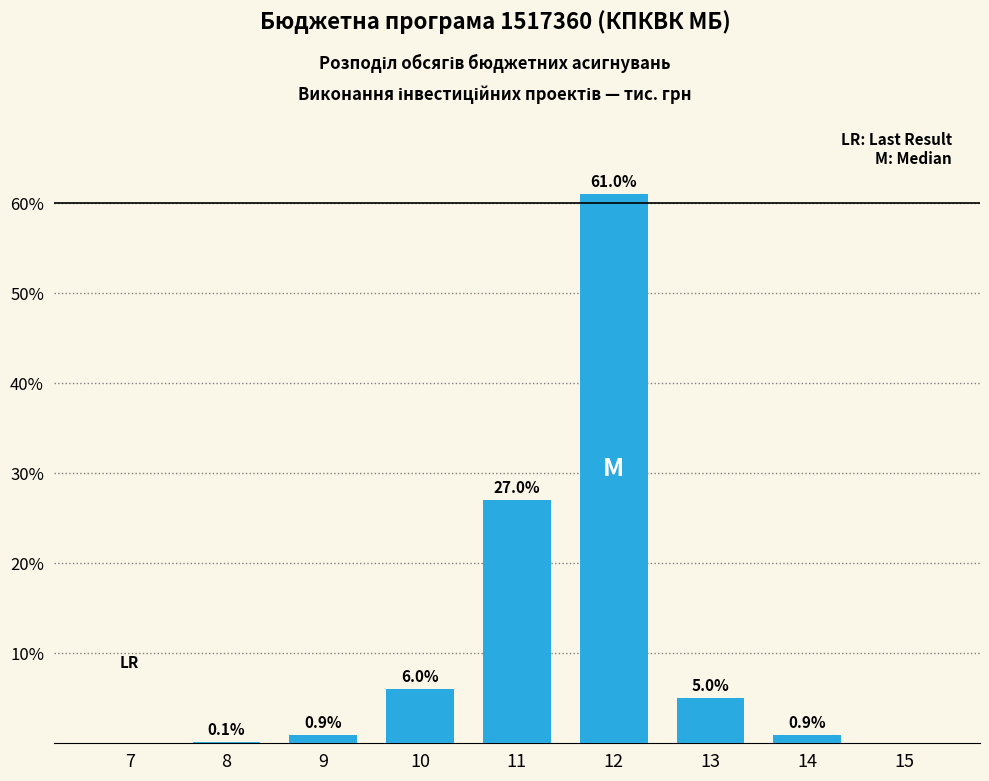

Reading left to right, what are all the values shown in this chart?

7=0.0	8=0.1	9=0.9	10=6.0	11=27.0	12=61.0	13=5.0	14=0.9	15=0.0